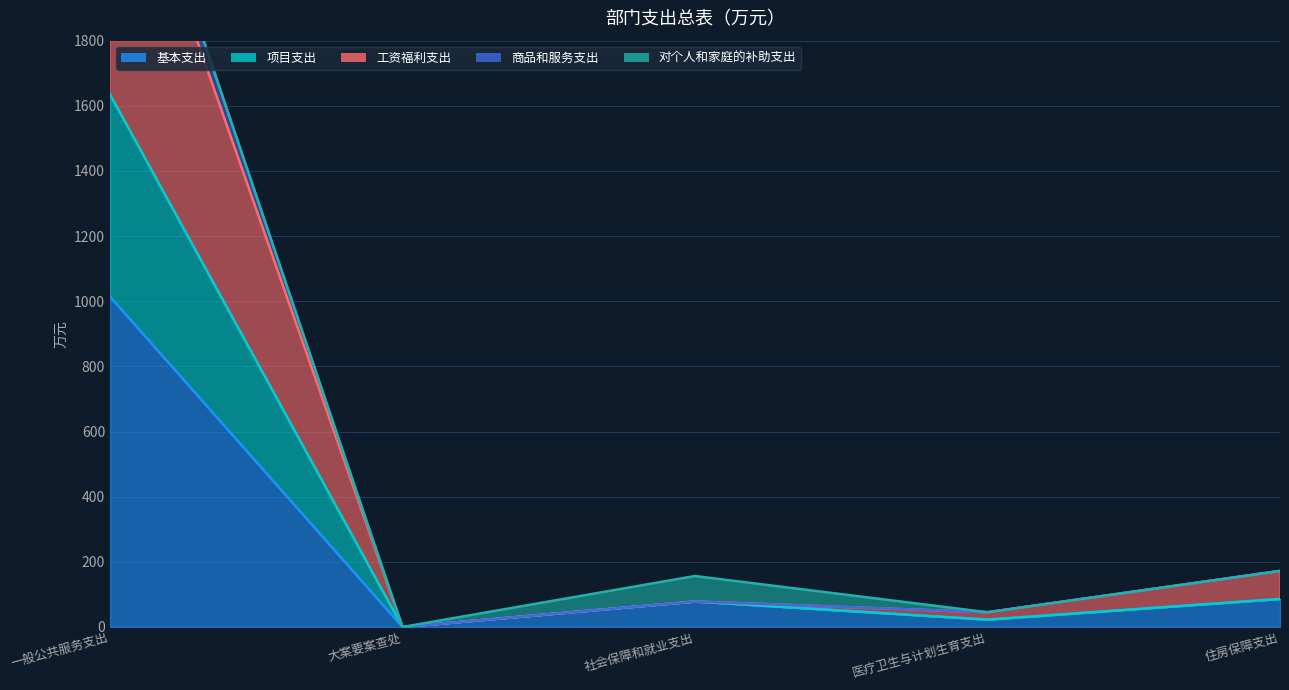

What is the total value across all series at 一般公共服务支出?

7861.2